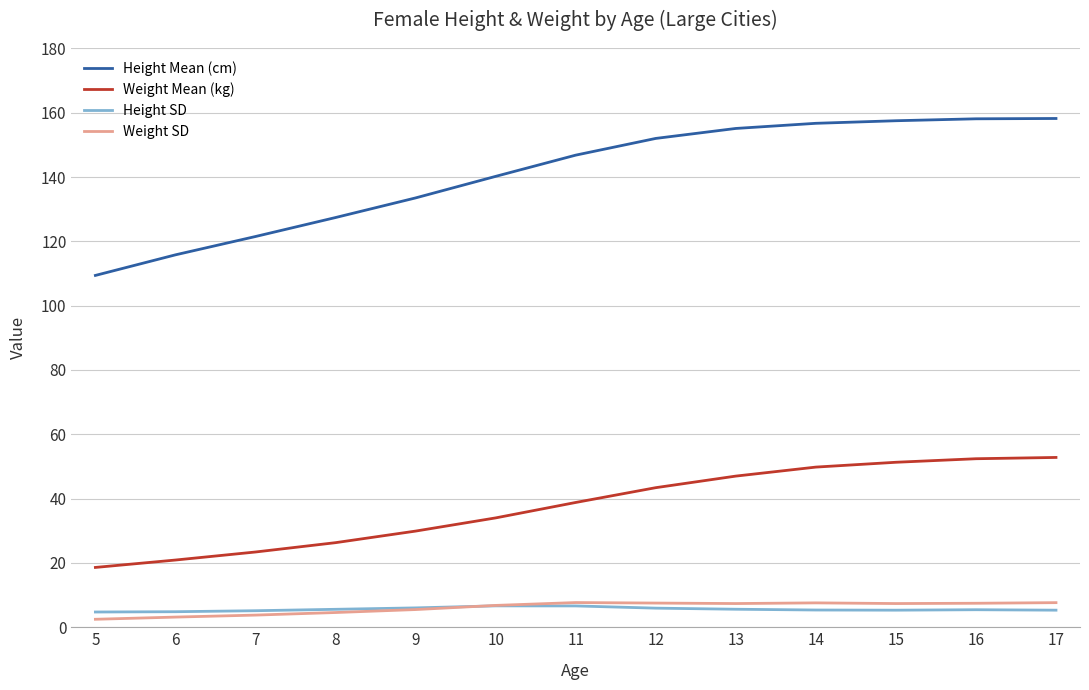

What is the total value across all series at 17?

224.0